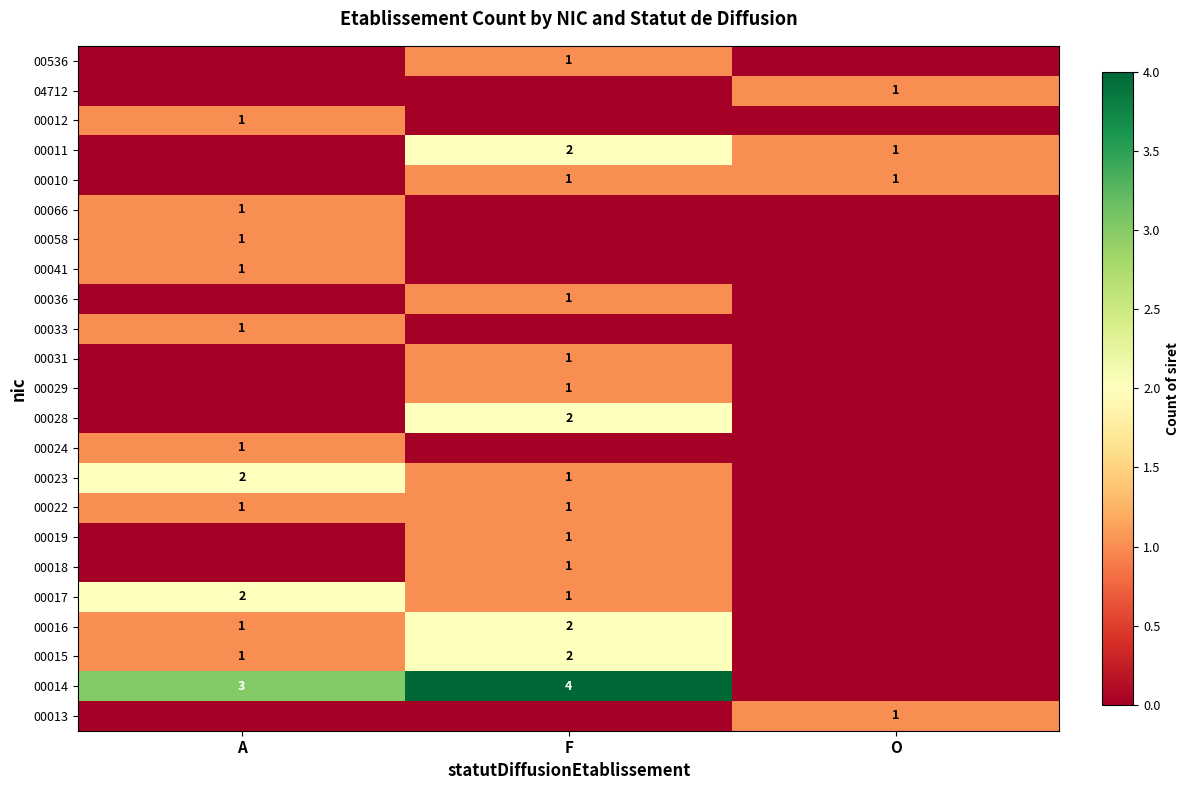

At which category is the sum across all series the highest?

F